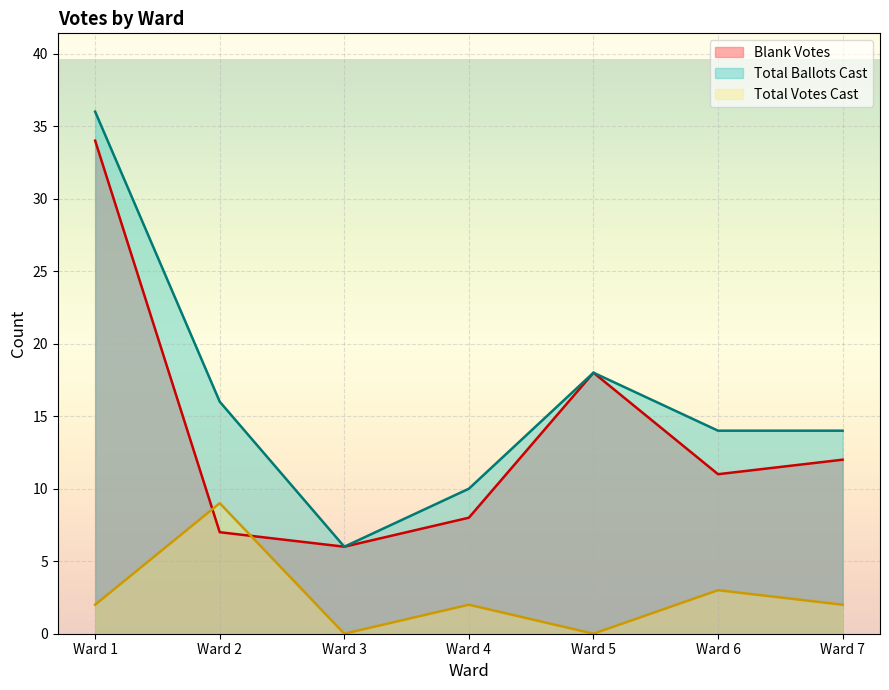

Rank the series by their maximum value, from highest to lowest.

Total Ballots Cast, Blank Votes, Total Votes Cast